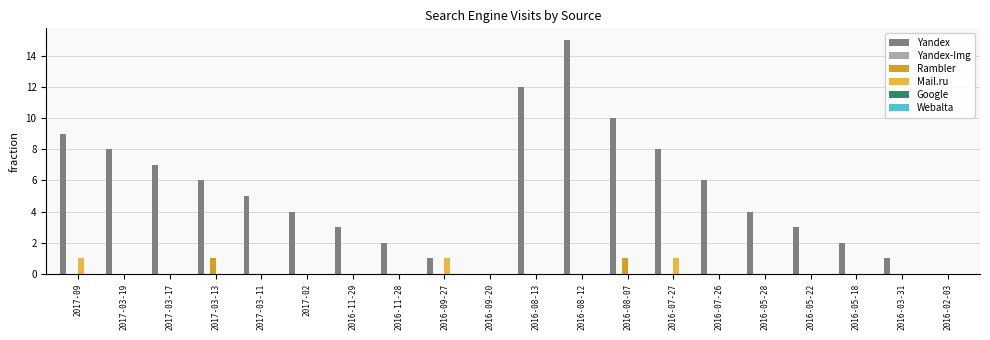

What is the maximum value shown in the chart?

15